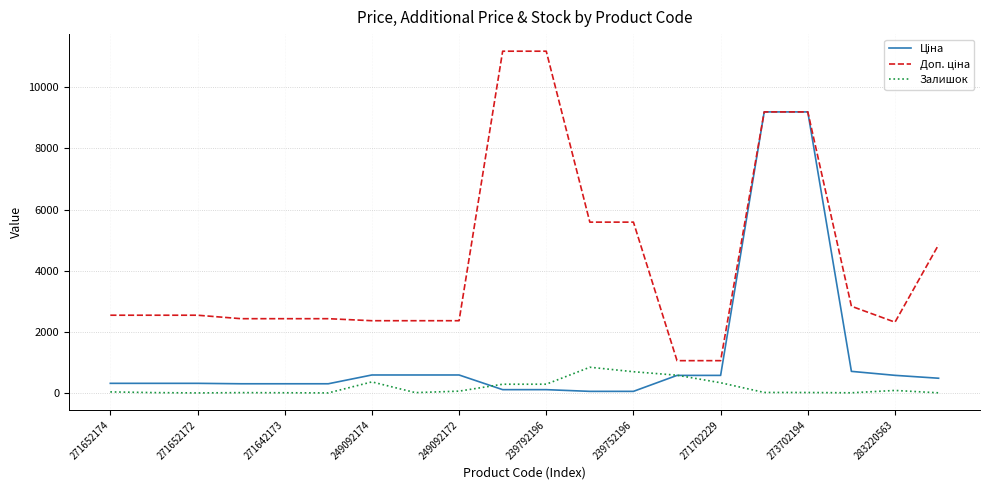

What is the maximum value shown in the chart?

11182.0